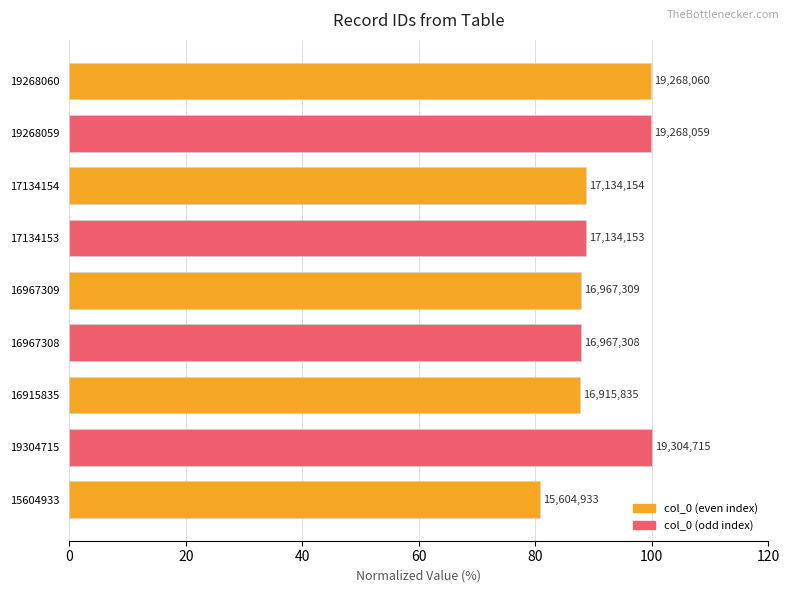

Where is the data nearest to the value 90?

17134154